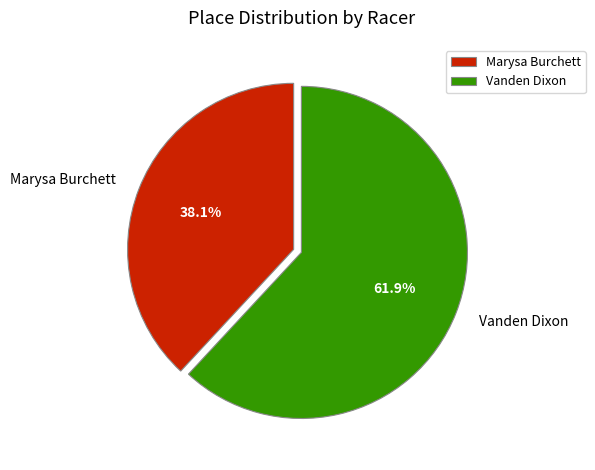

Do Marysa Burchett and Vanden Dixon together represent more than half of the pie?

Yes